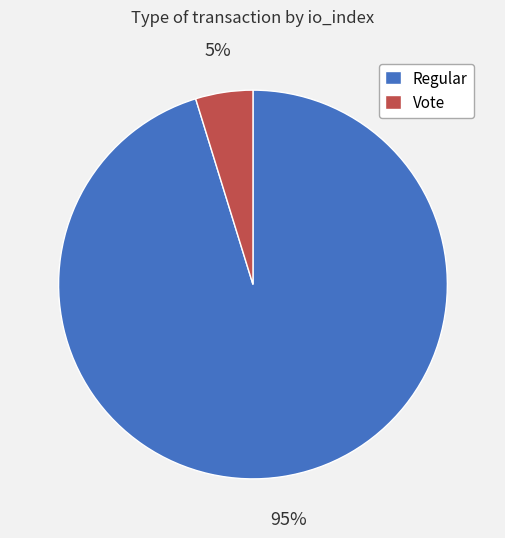

To the nearest percent, what is the average slice percentage?

50%